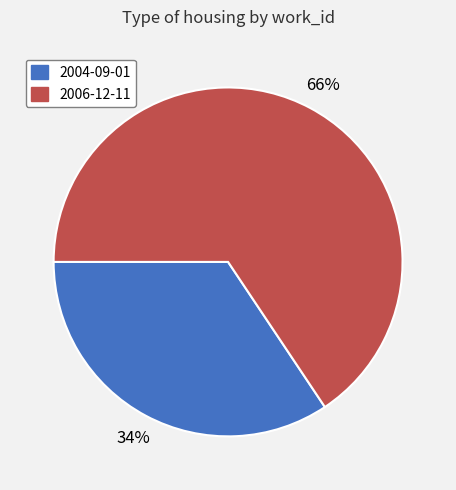

Is the sum of 2004-09-01 and 2006-12-11 greater than half?

Yes